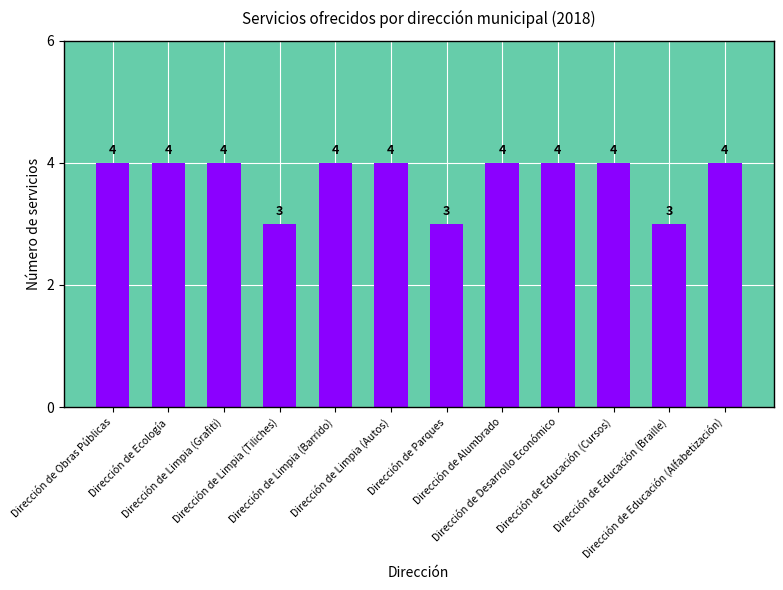

What is the approximate value at Dirección de Limpia (Tiliches)?

3